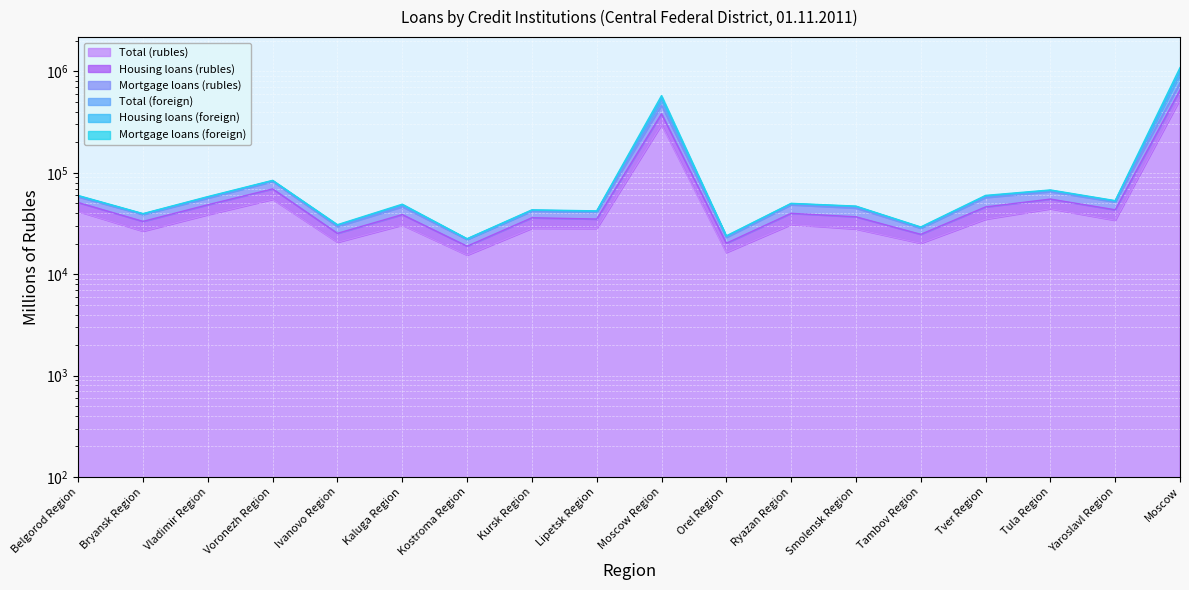

Which series changed the most between Bryansk Region and Voronezh Region?

Total (foreign)